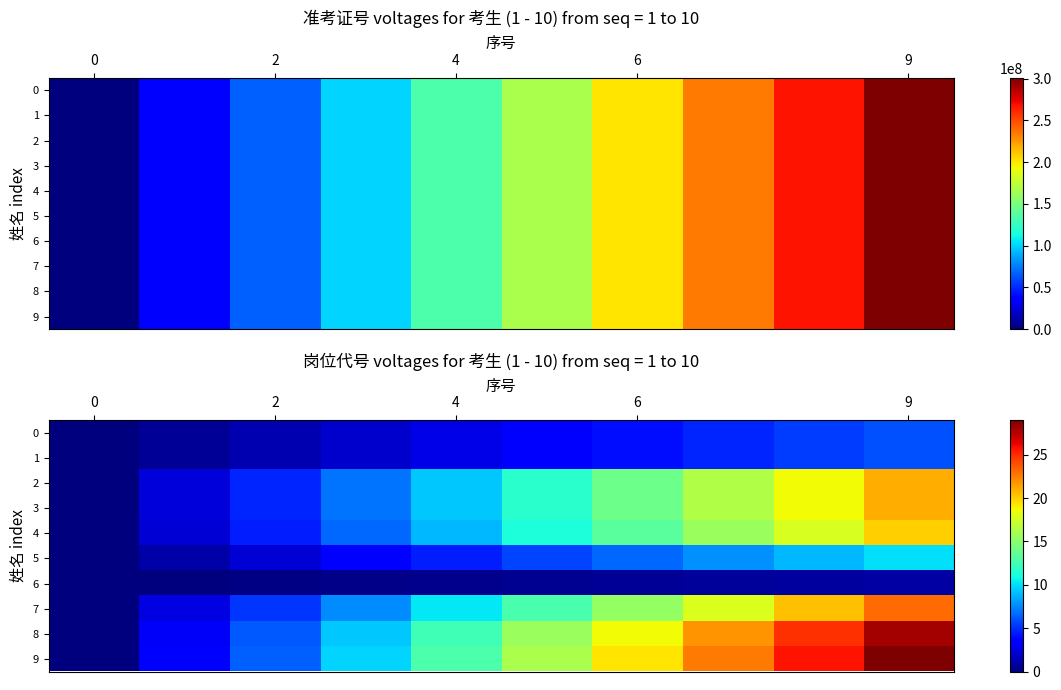

How many data points in 2 are less than 11?

5